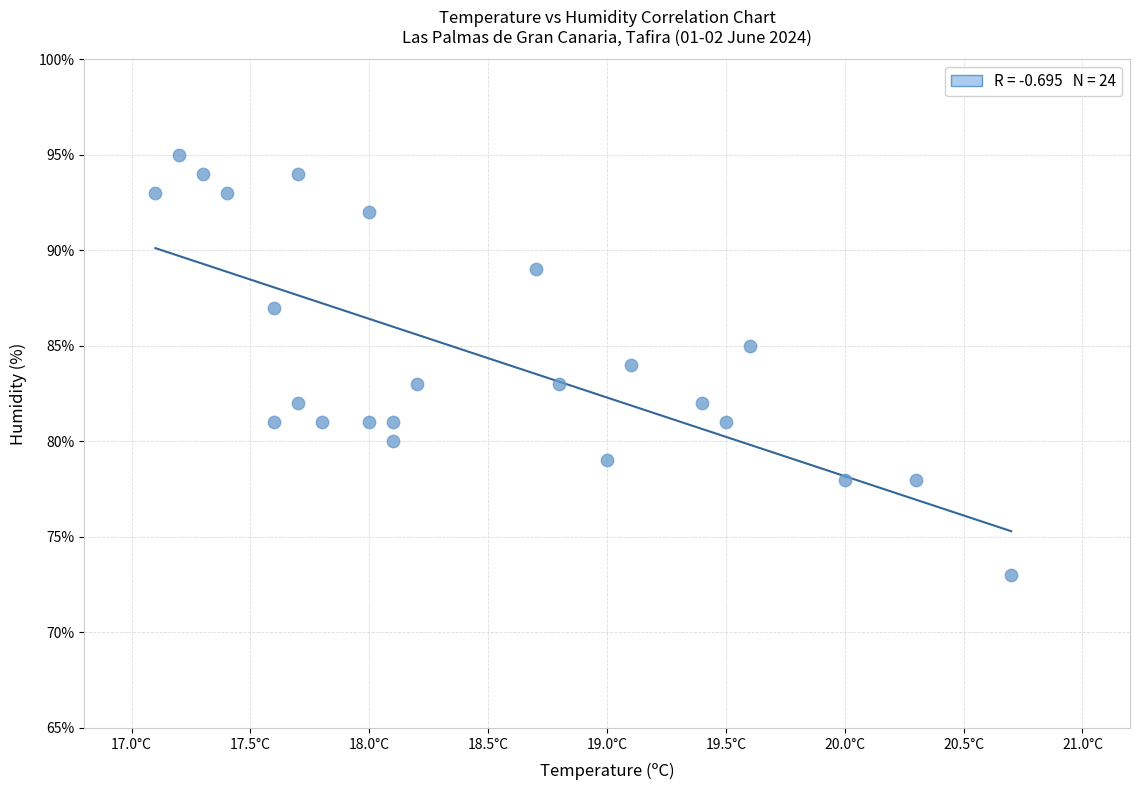

What is the range of Y values (max minus min)?

22